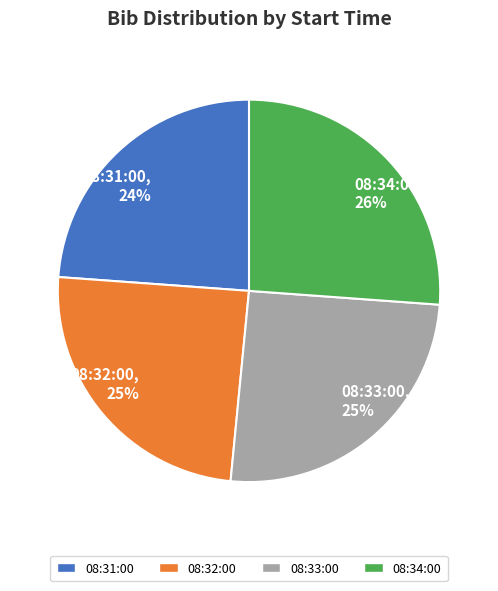

Count the number of slices in the pie.

4